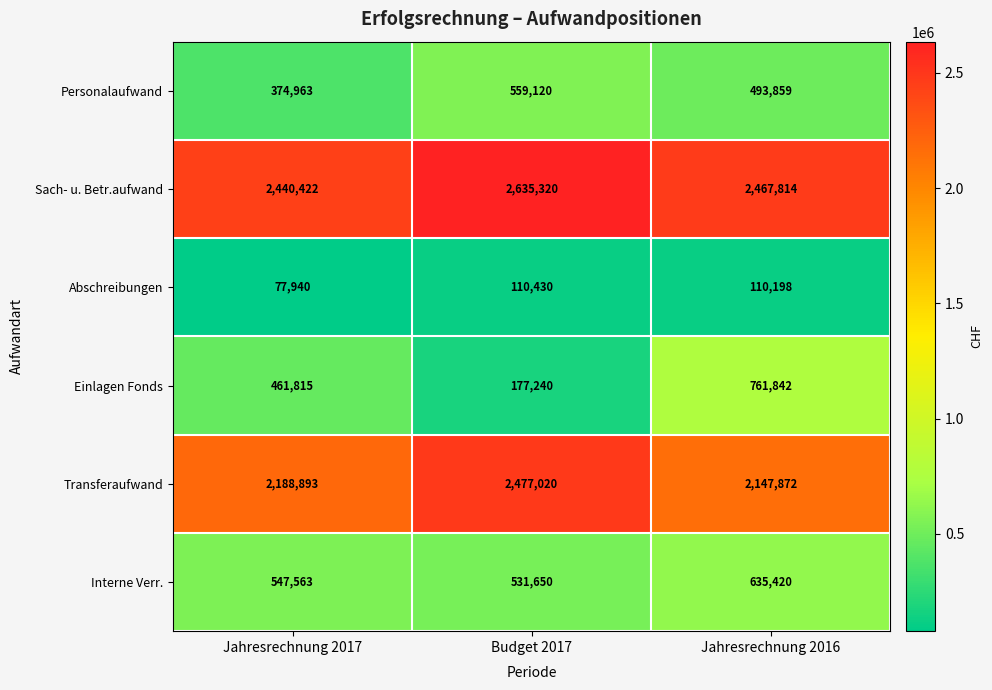

What is the spread (max minus min) of values at Jahresrechnung 2016?

2357616